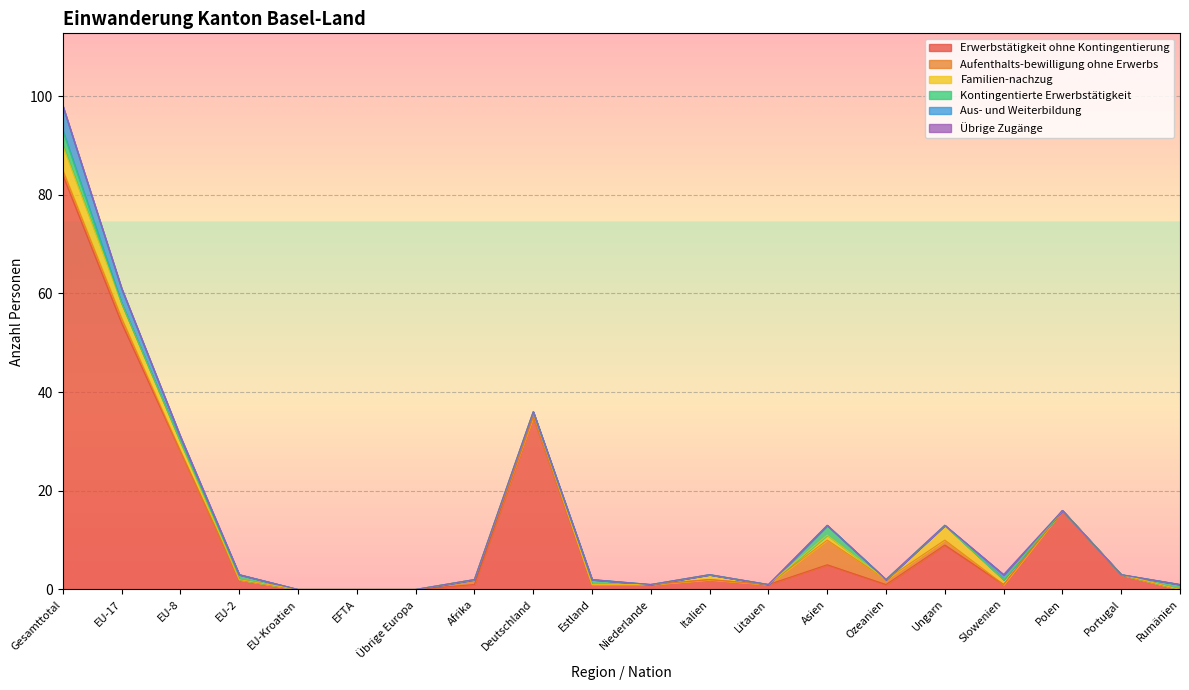

List the labels in order of Familien-nachzug value, largest first.

Gesamttotal, EU-17, Ungarn, EU-8, Deutschland, Italien, Asien, Slowenien, EU-2, EU-Kroatien, EFTA, Übrige Europa, Afrika, Estland, Niederlande, Litauen, Ozeanien, Polen, Portugal, Rumänien